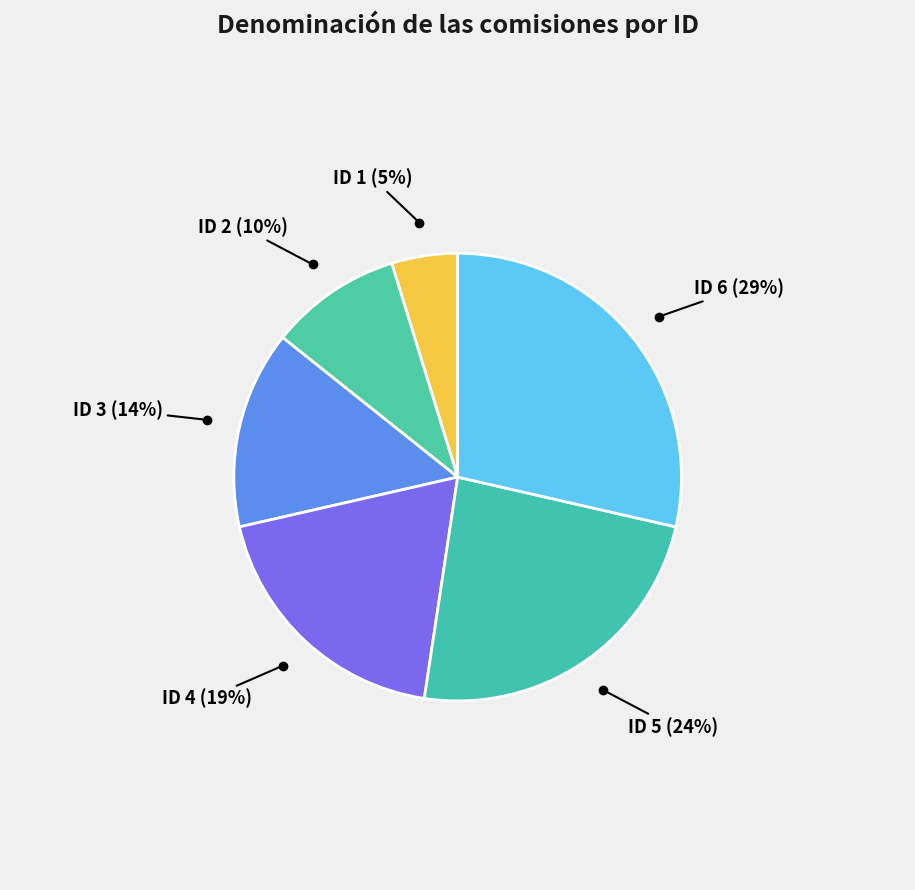

Is it true that ID 6 is 29% of the pie?

True